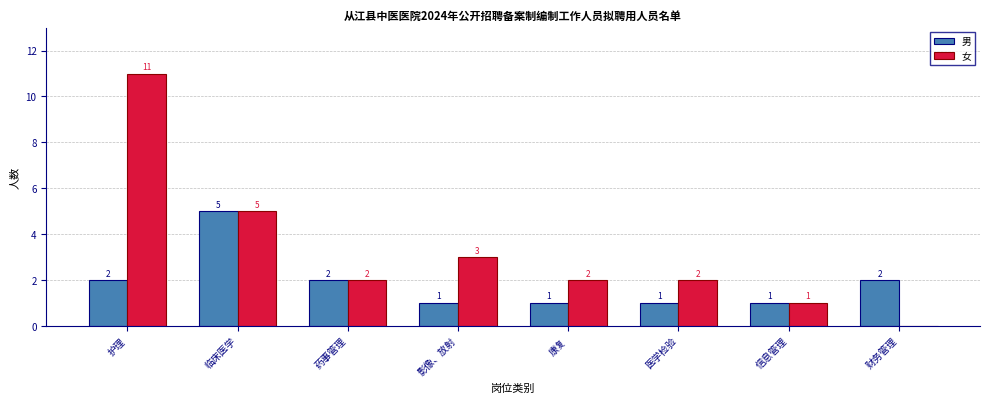

Reading left to right, list all the values displayed in this chart.

男: 护理=2	临床医学=5	药事管理=2	影像、放射=1	康复=1	医学检验=1	信息管理=1	财务管理=2
女: 护理=11	临床医学=5	药事管理=2	影像、放射=3	康复=2	医学检验=2	信息管理=1	财务管理=0